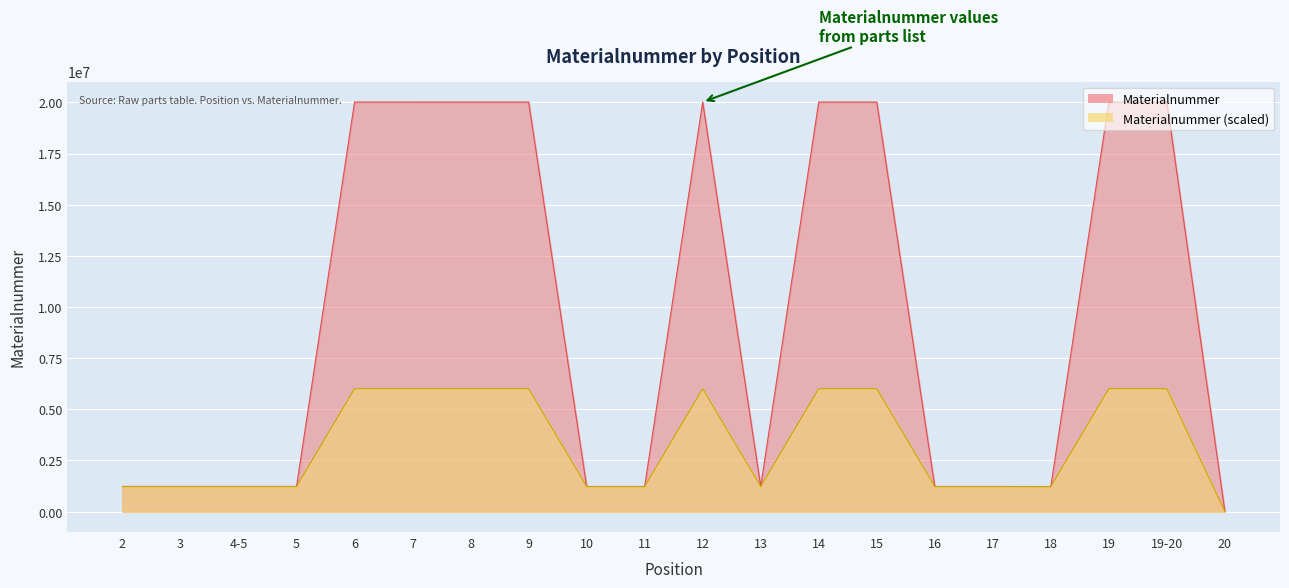

What is the label of the 6th point from the left?

7